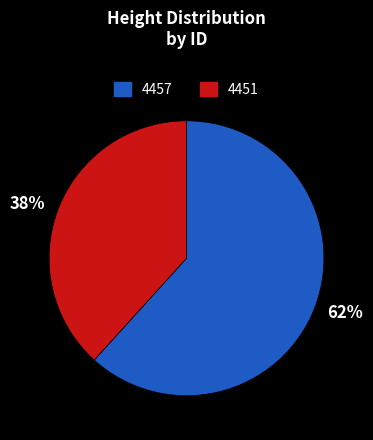

How many slices are in this pie chart?

2